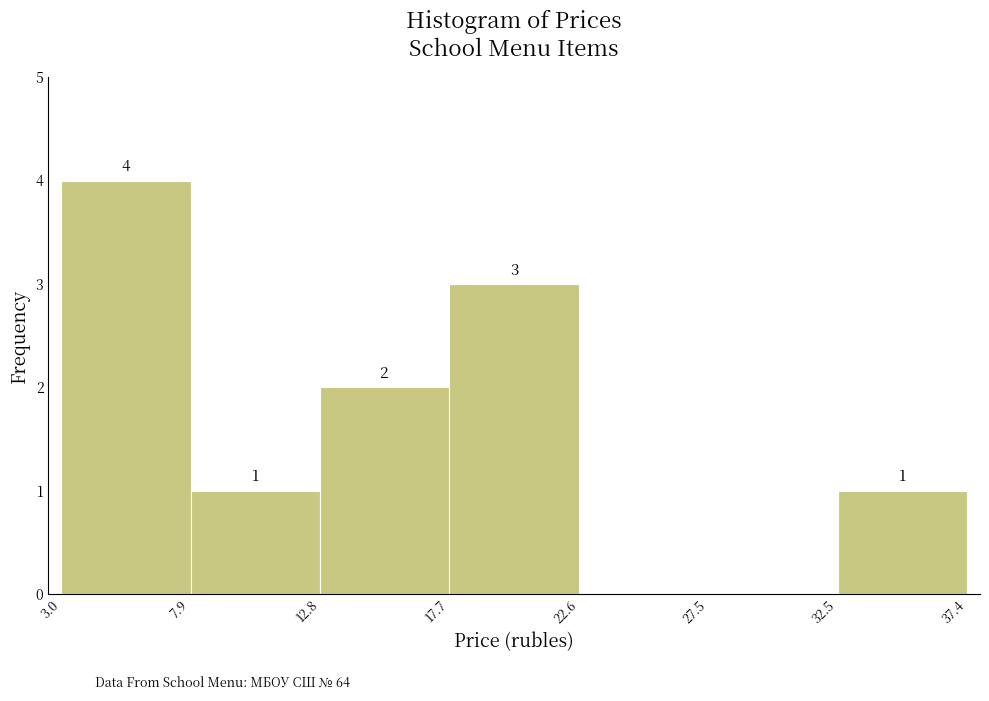

Over which range of the x-axis is the bar tallest?

3.0 to 7.9